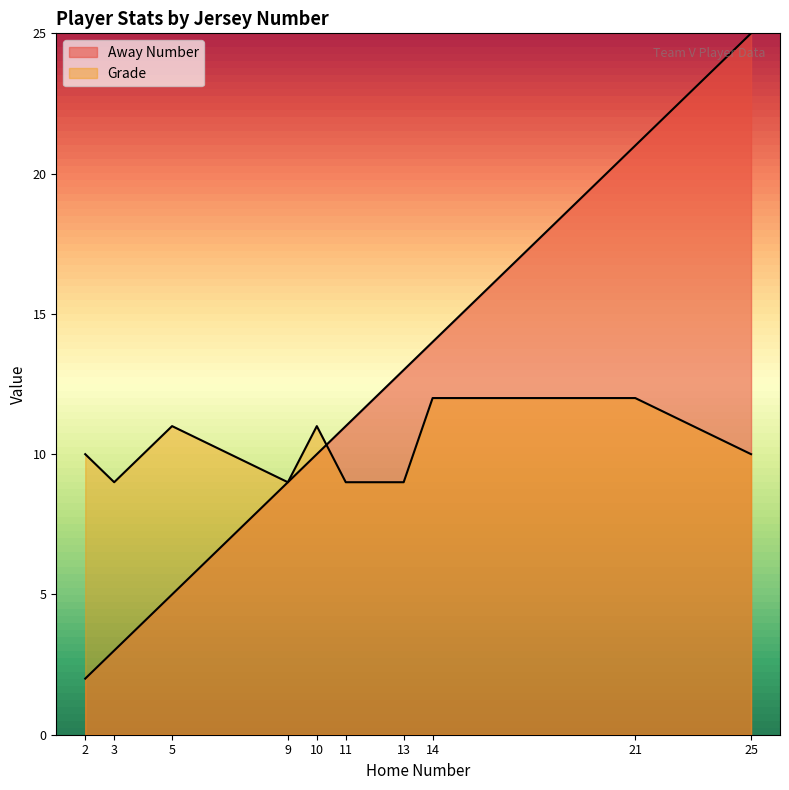

How many distinct data groups are displayed?

2